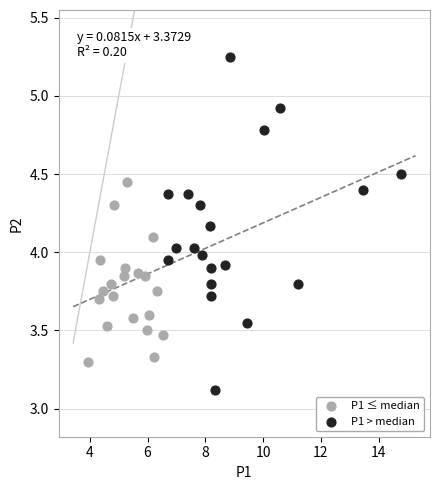

Which series has the largest Y range (max minus min)?

P1 > median